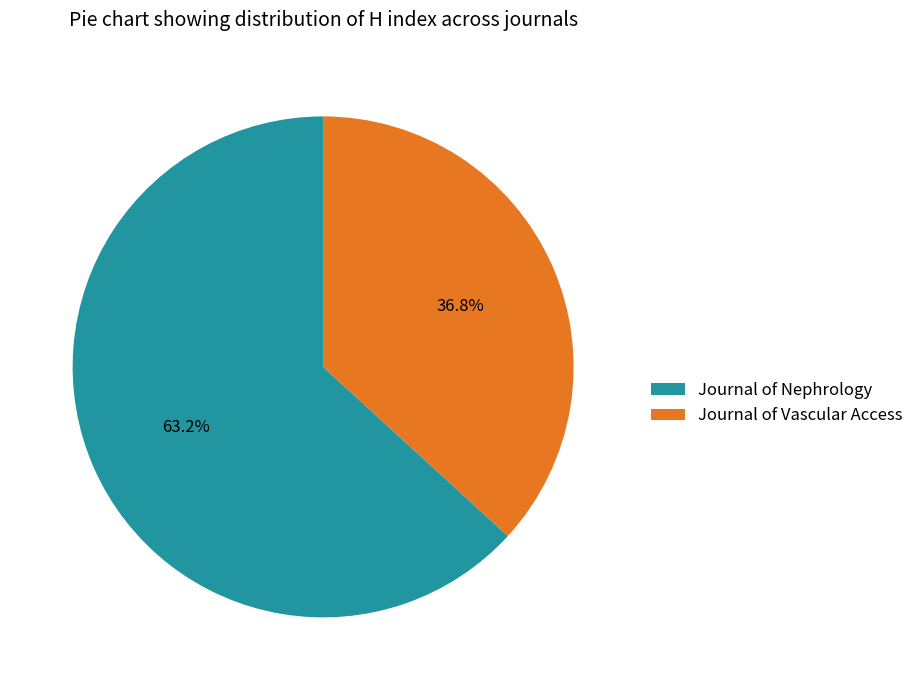

Rank the categories by value from highest to lowest.

Journal of Nephrology, Journal of Vascular Access